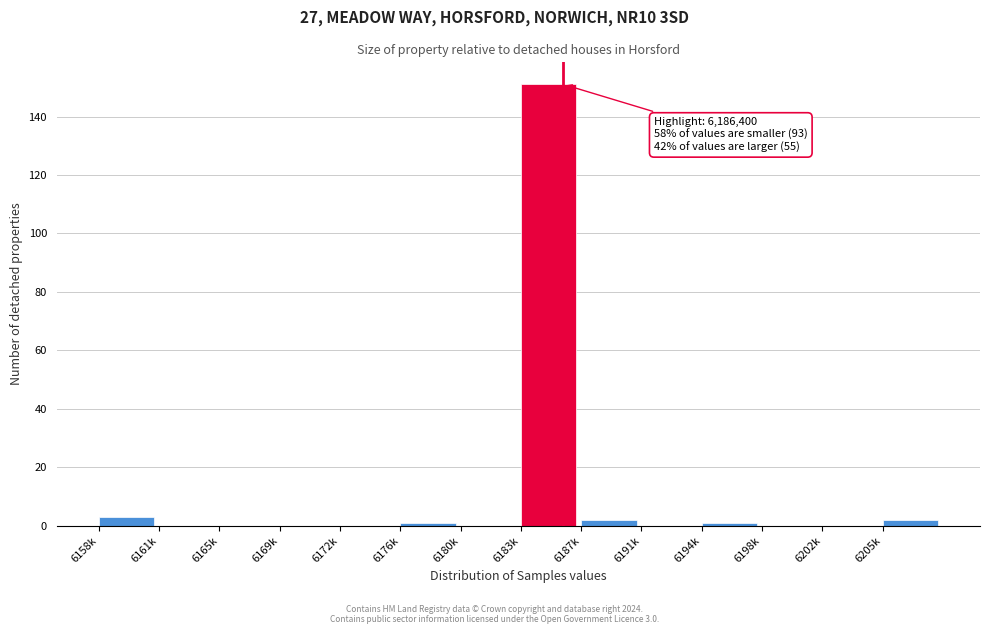

Reading left to right, extract all data points from this chart.

6158k=3	6161k=0	6165k=0	6169k=0	6172k=0	6176k=1	6180k=0	6183k=151	6187k=2	6191k=0	6194k=1	6198k=0	6202k=0	6205k=2